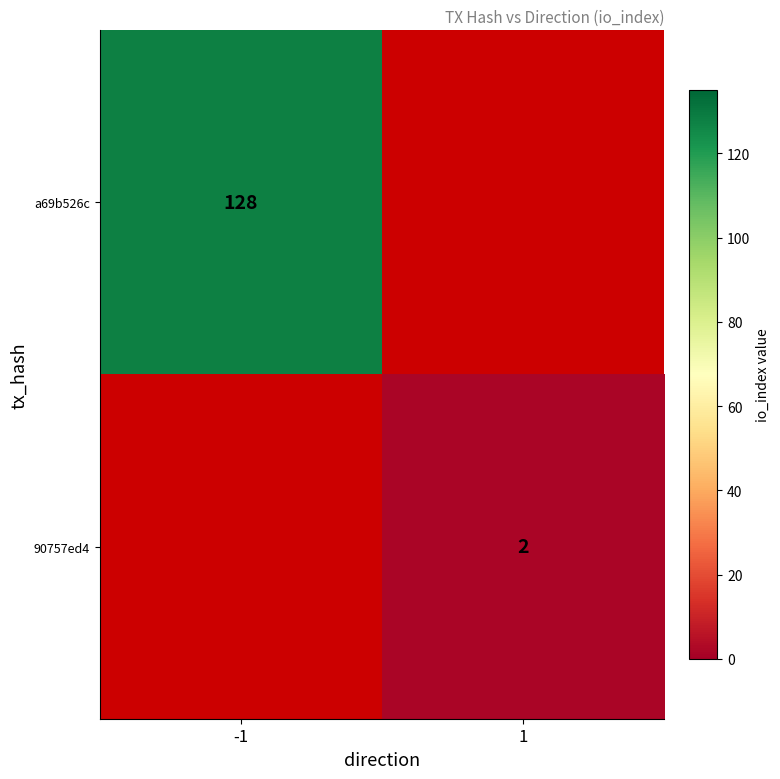

The 90757ed4 series shows 3 at 1. True or false?

False